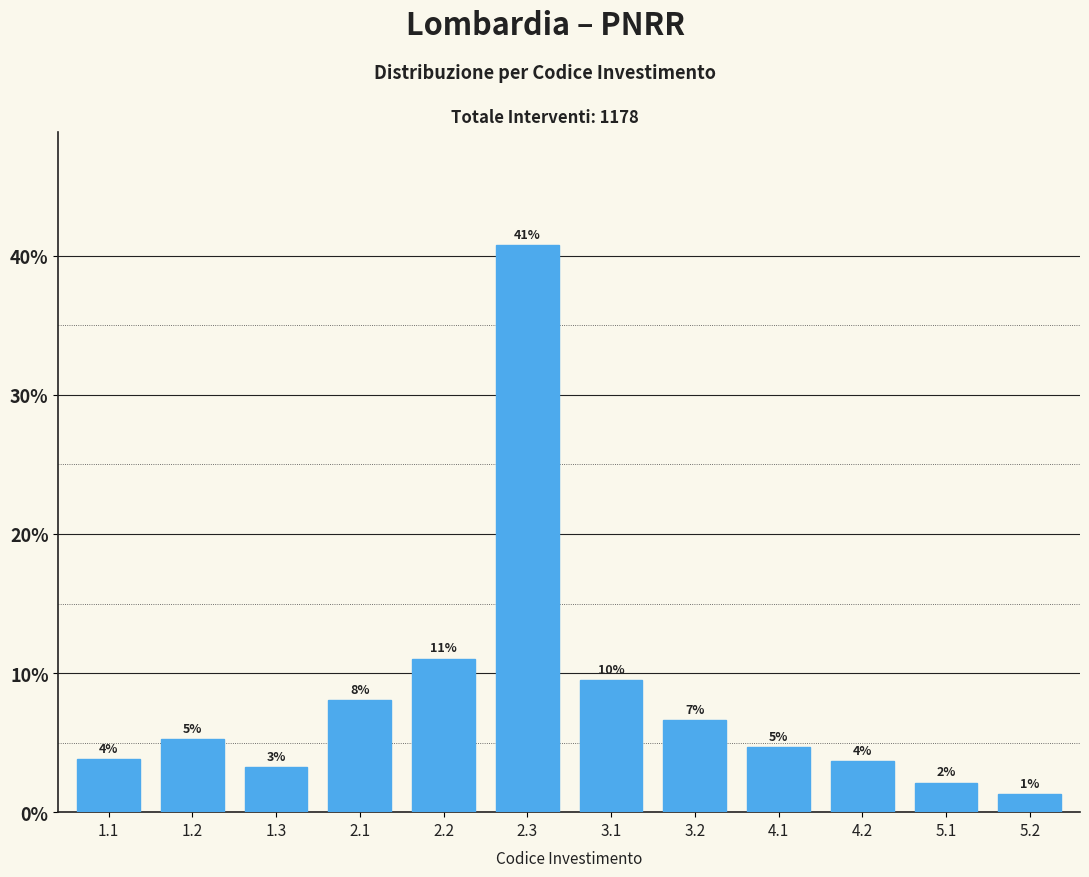

How many bars are there in total?

12